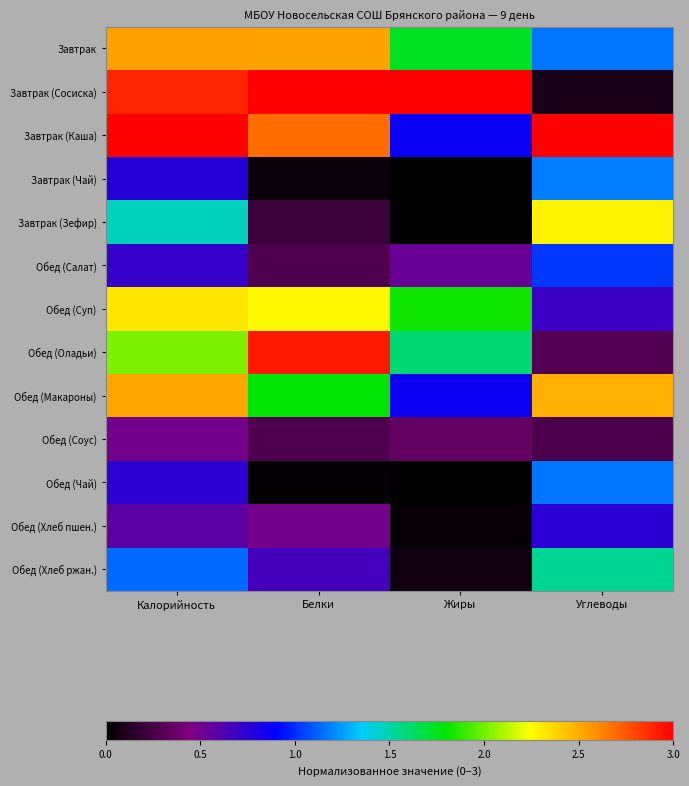

What is the maximum value shown in the chart?

3.0